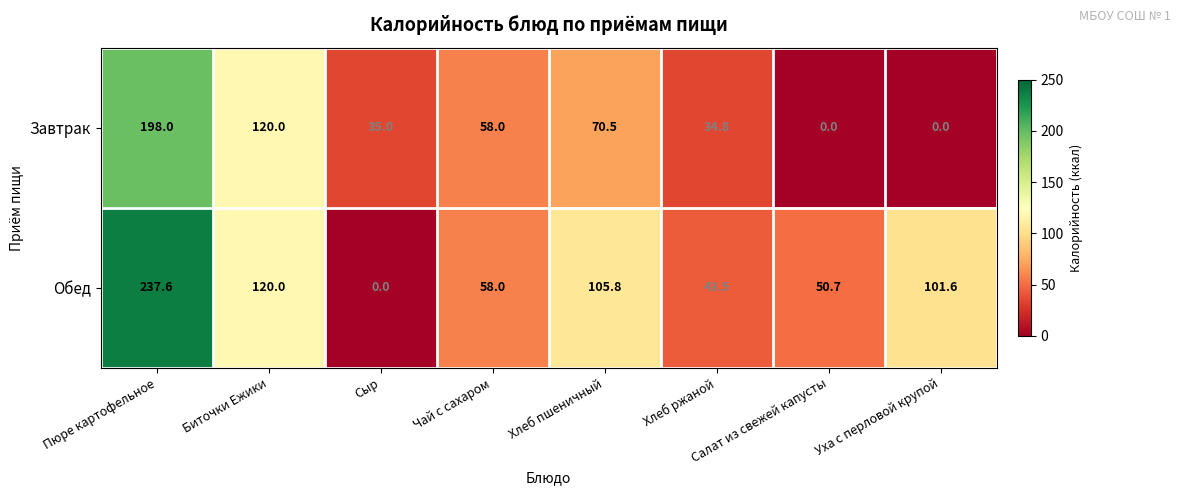

Which series has the largest total across all categories?

Обед